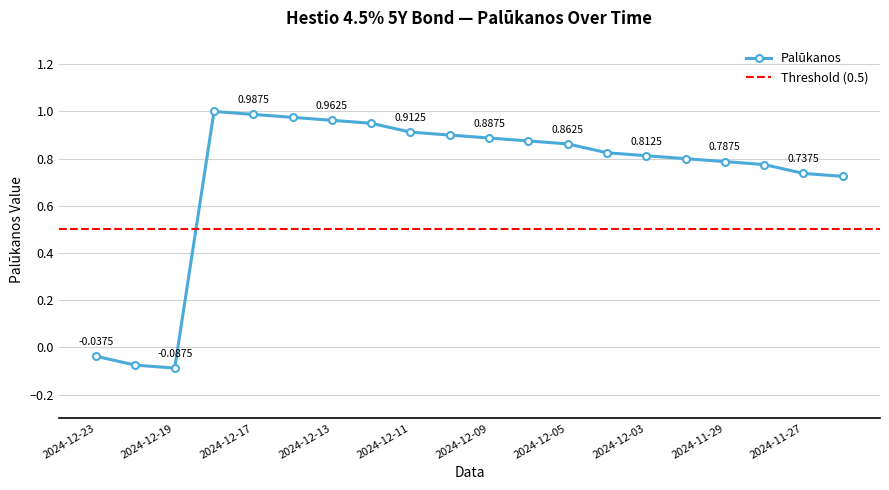

The chart shows a value of 0.7 at 2024-11-26. True or false?

True